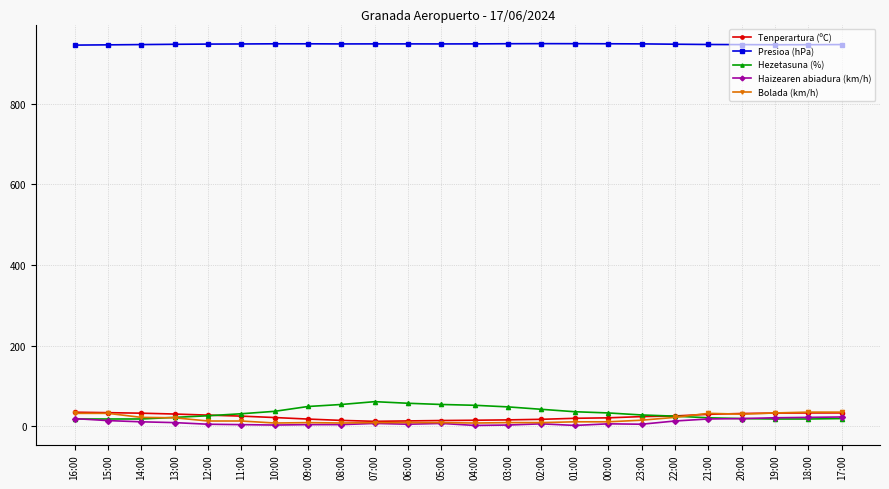

Does the chart have visible grid lines?

Yes